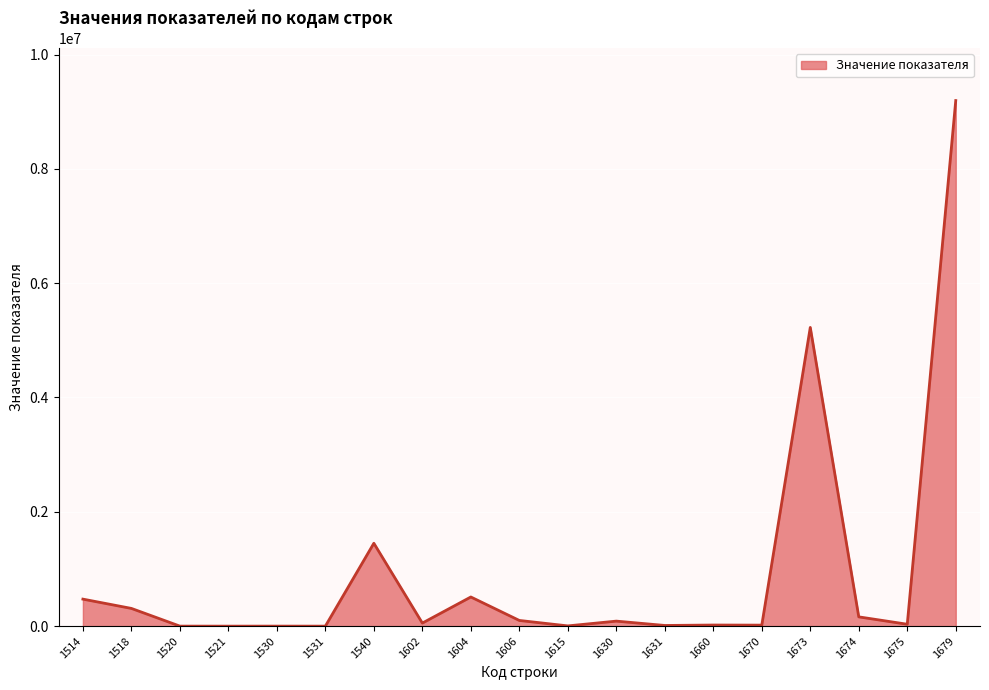

The value at 1679 is 9194558. True or false?

True